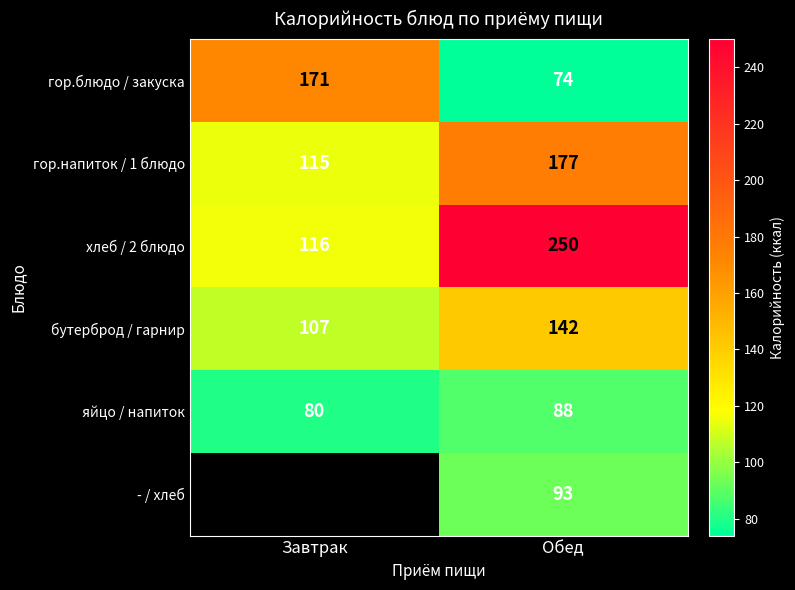

What is the difference between the maximum and minimum values in the яйцо / напиток series?

8